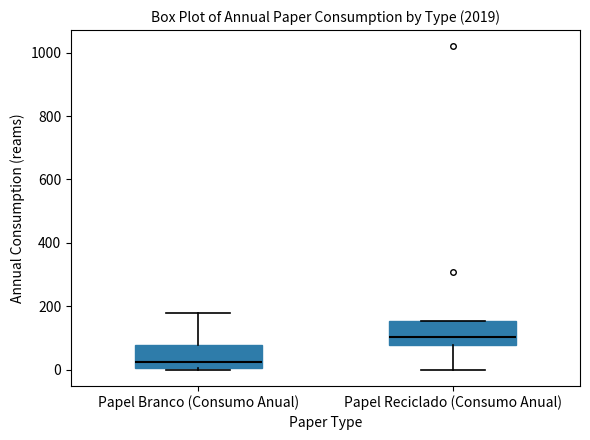

Which box has the highest median line?

Papel Reciclado (Consumo Anual)